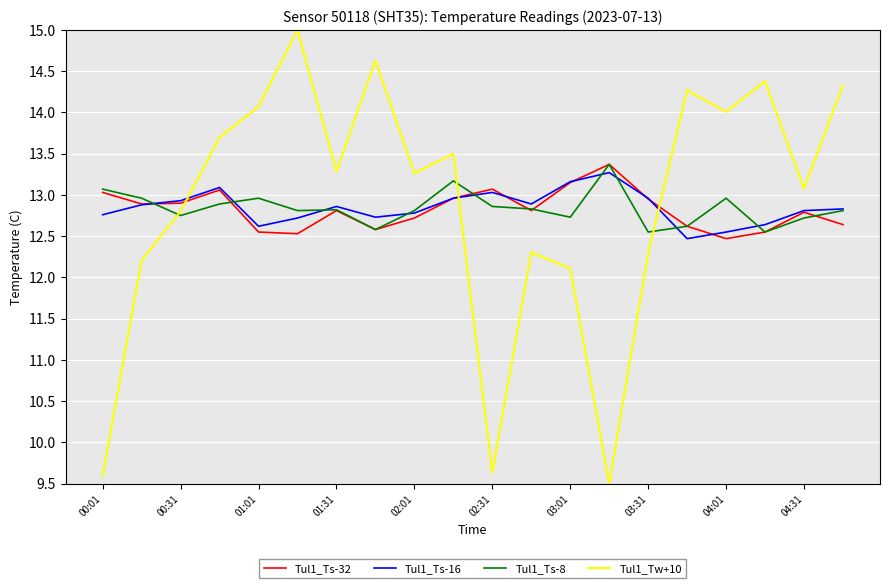

What is the maximum value for Tul1_Ts-16?

13.3